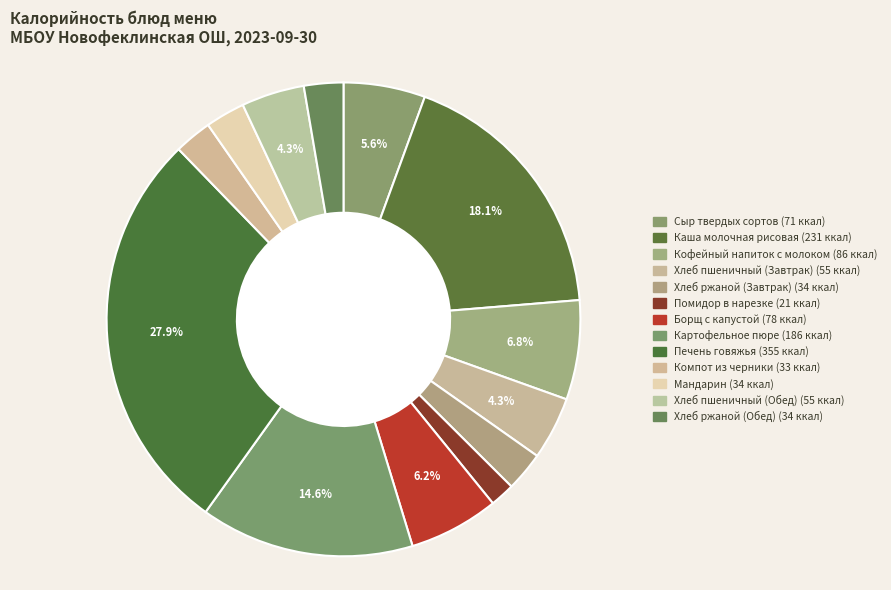

Count the number of slices in the pie.

13